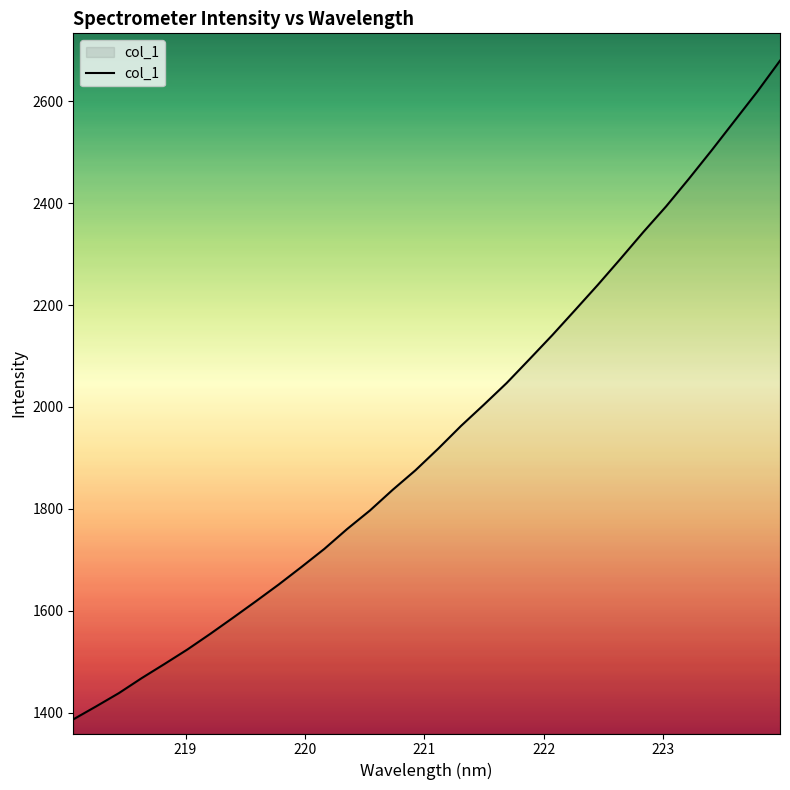

What is the difference between the maximum and minimum values?

1293.0